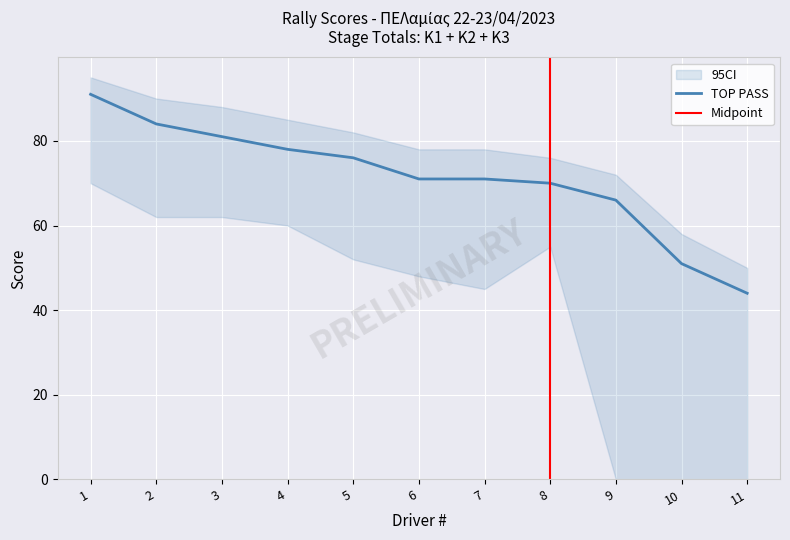

What is the value of the ΣΥΝΟΛΟ_Κ1 point at the 9th from the left?

66